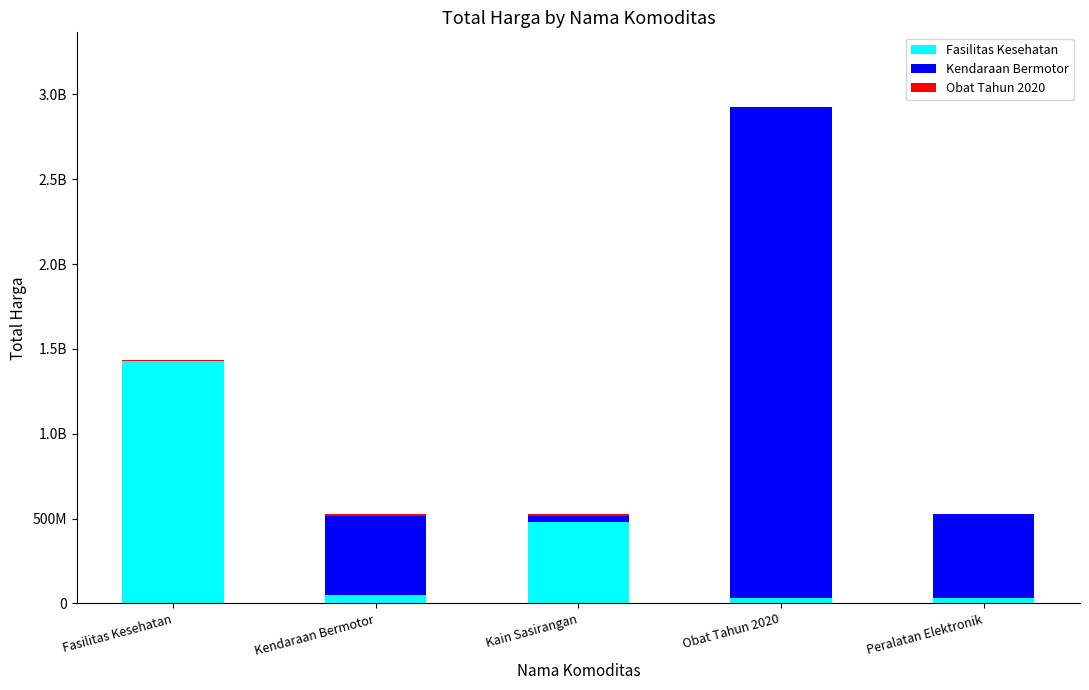

The value of Obat Tahun 2020 at Peralatan Elektronik is 17462. True or false?

False